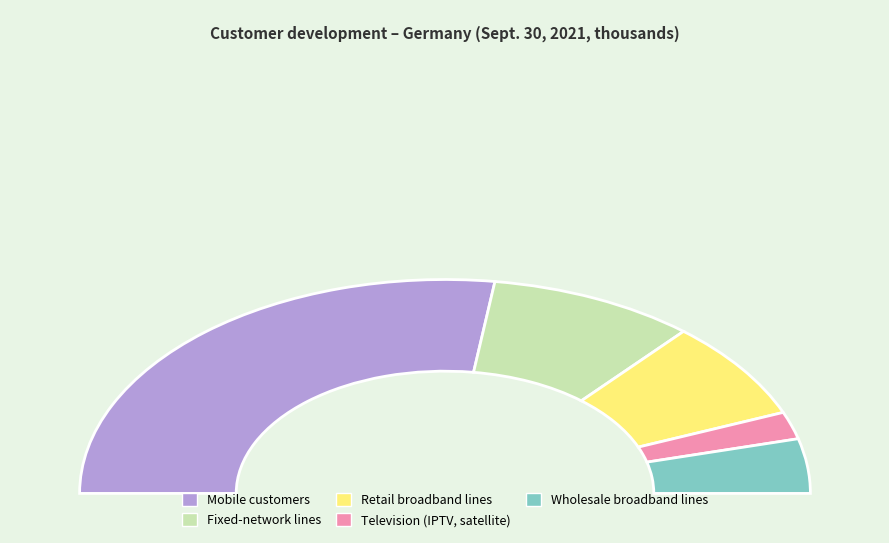

Which has a higher value, Television (IPTV, satellite) or Fixed-network lines?

Fixed-network lines